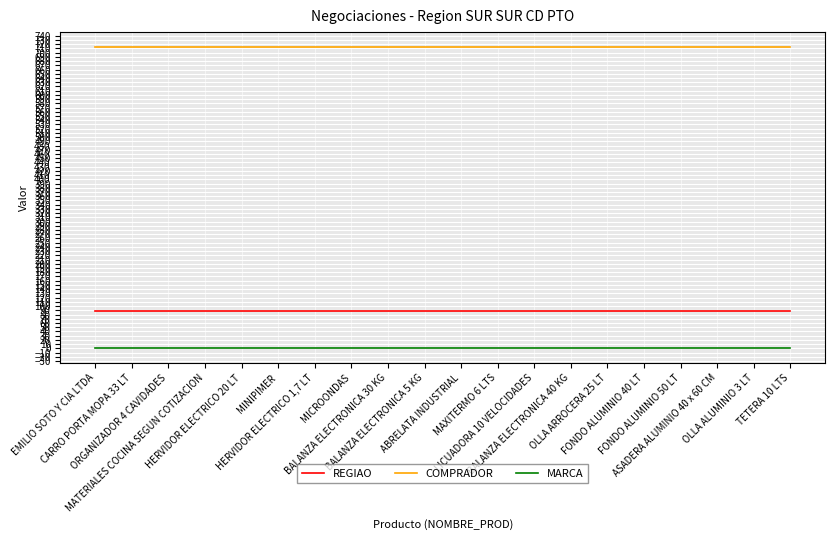

What is the minimum value for REGIAO?

88